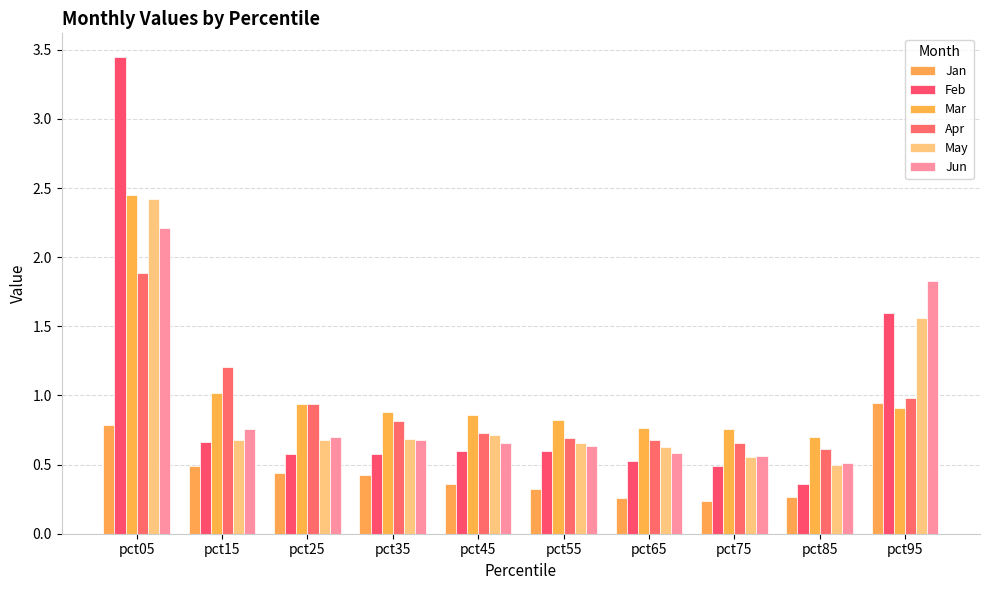

Are the bars grouped side by side (vs. stacked)?

Yes